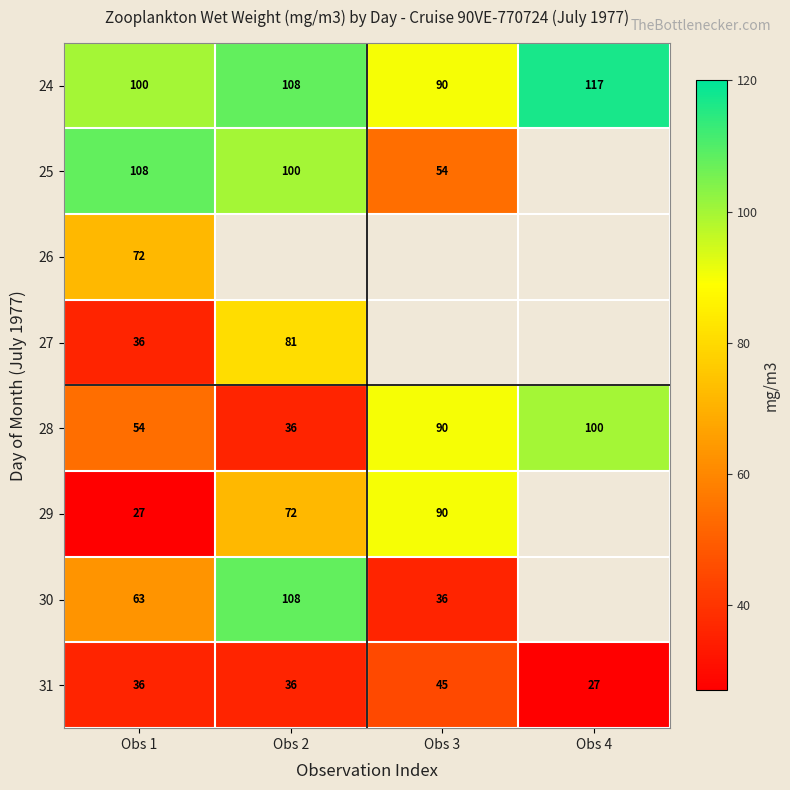

Where is 28 nearest to the value 68?

Obs 1